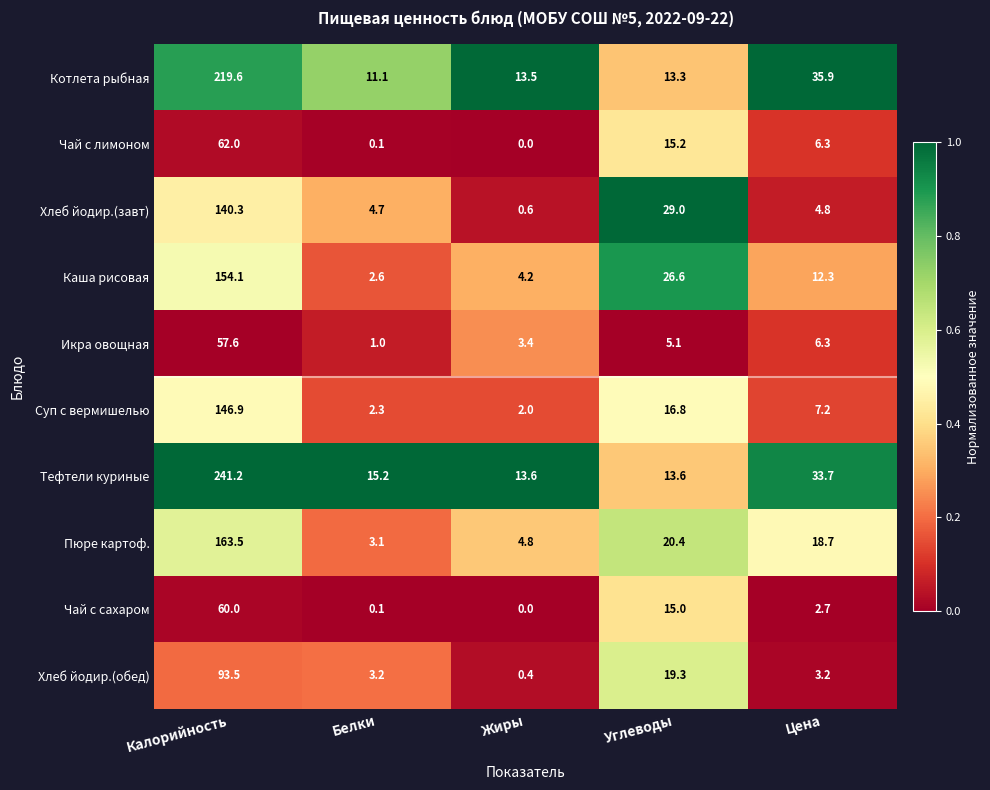

How many data points does each series have?

5